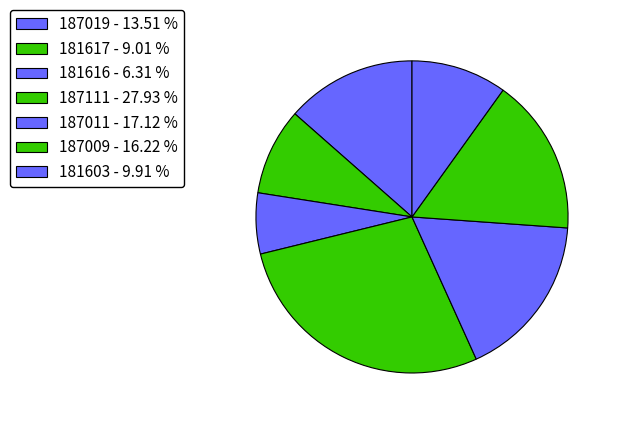

Does 181603 represent more than half of the total?

No